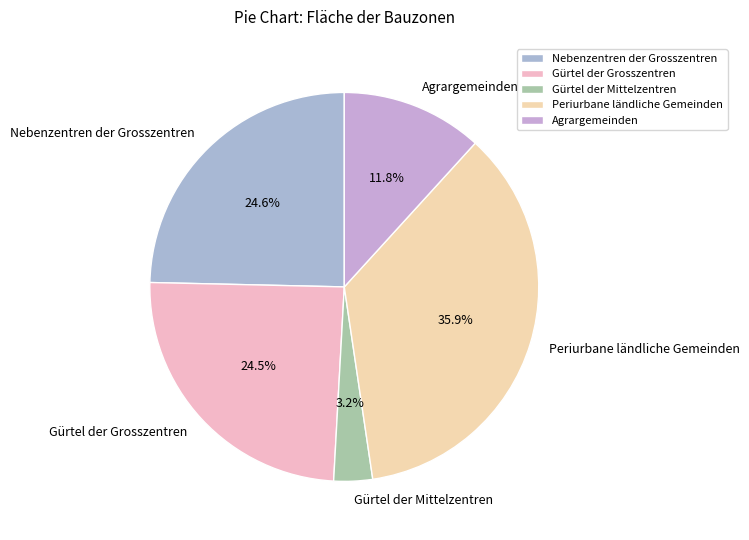

Between Nebenzentren der Grosszentren and Periurbane ländliche Gemeinden, which is larger?

Periurbane ländliche Gemeinden